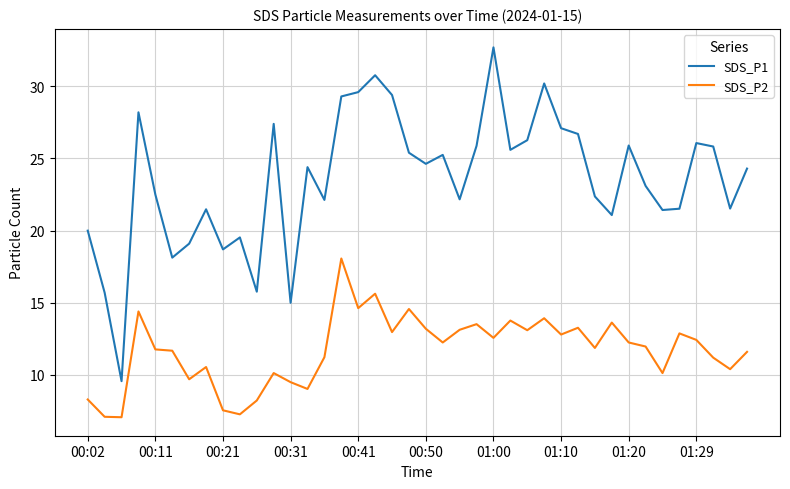

Which series has the largest range (max minus min)?

SDS_P1